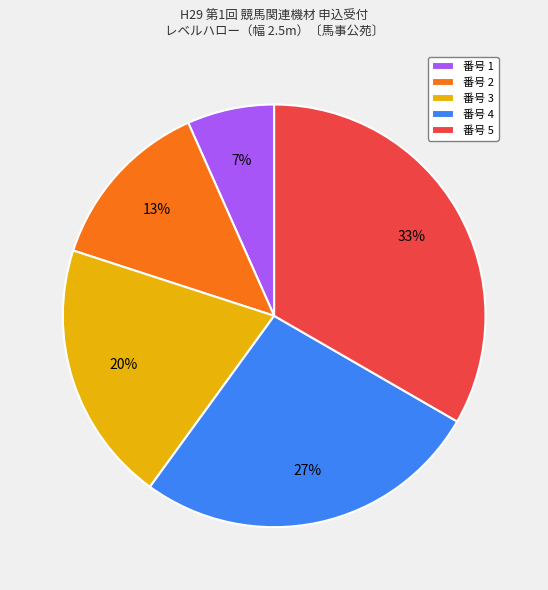

Is the sum of 番号 2 and 番号 3 greater than half?

No